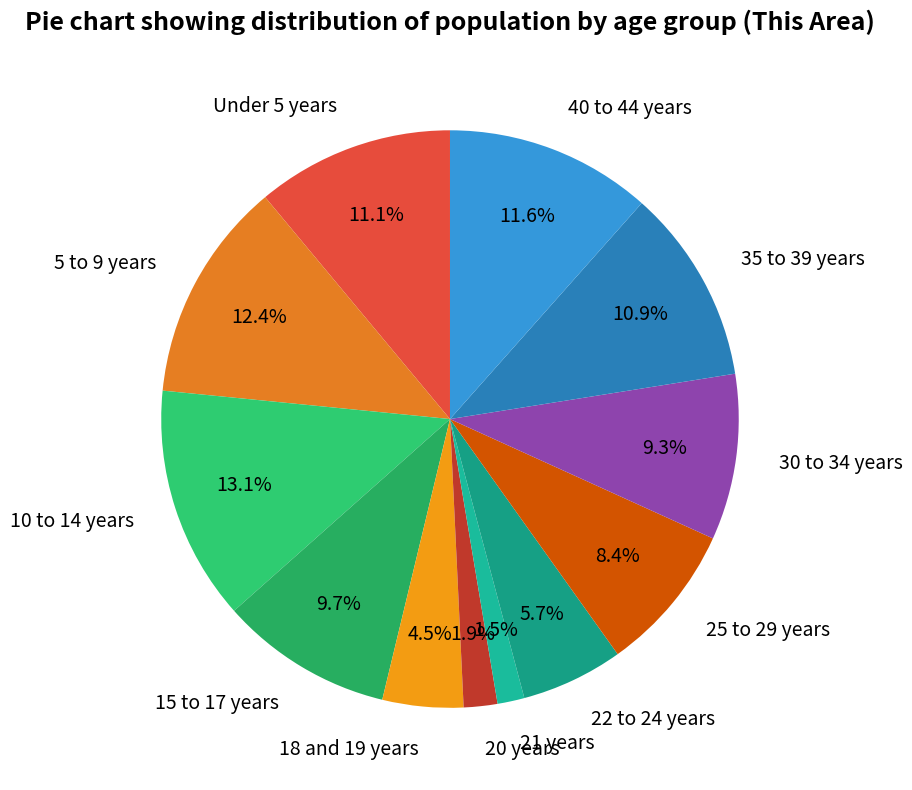

To the nearest percent, what is the average slice percentage?

8%